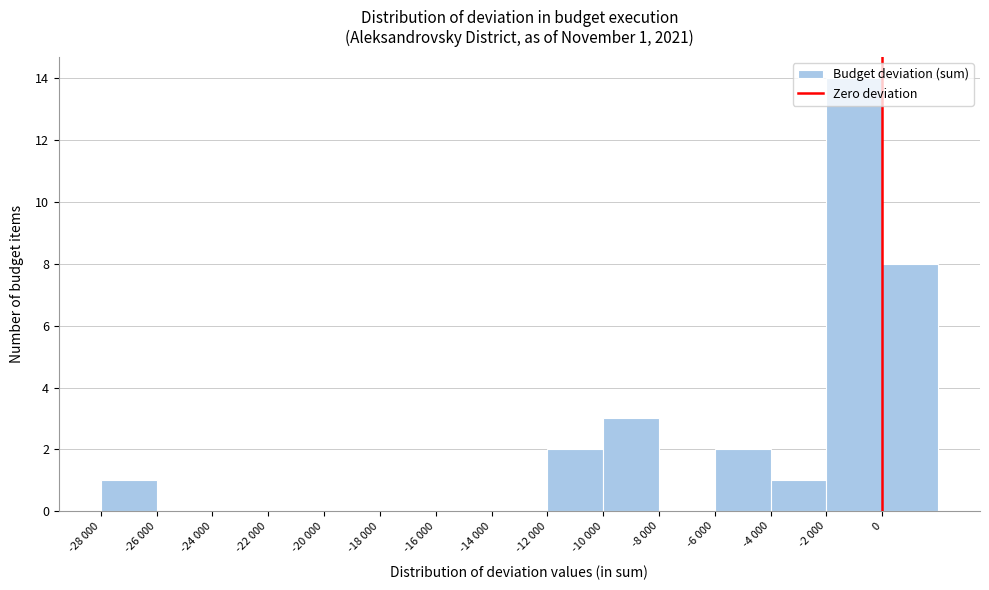

Is it true that the value at -10 000 is 3?

True